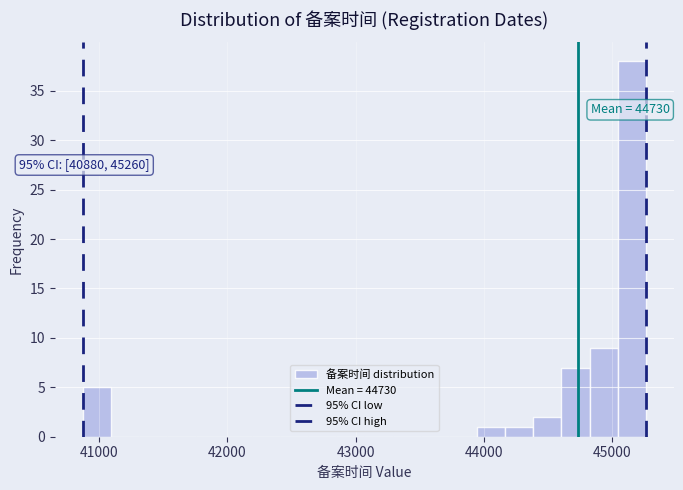

Around what value on the x-axis is the tallest bar? Give the approximate position of its centre, as read against the axis.

45200